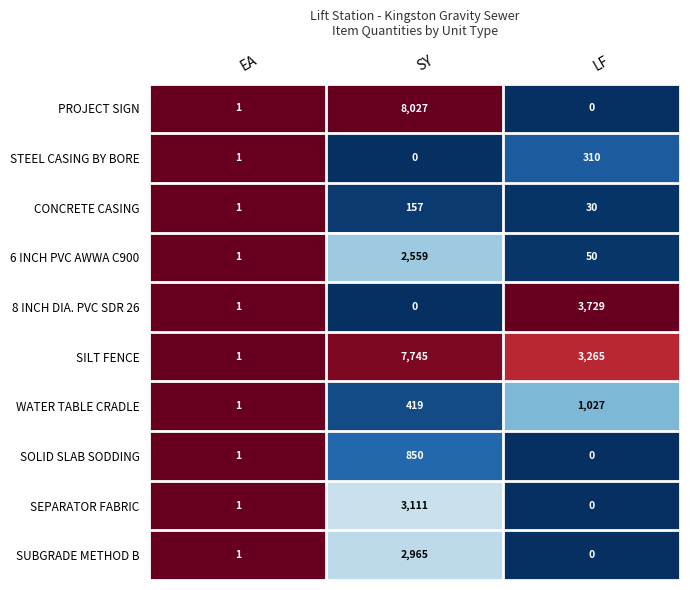

At which category does the chart reach its peak across all series?

SY